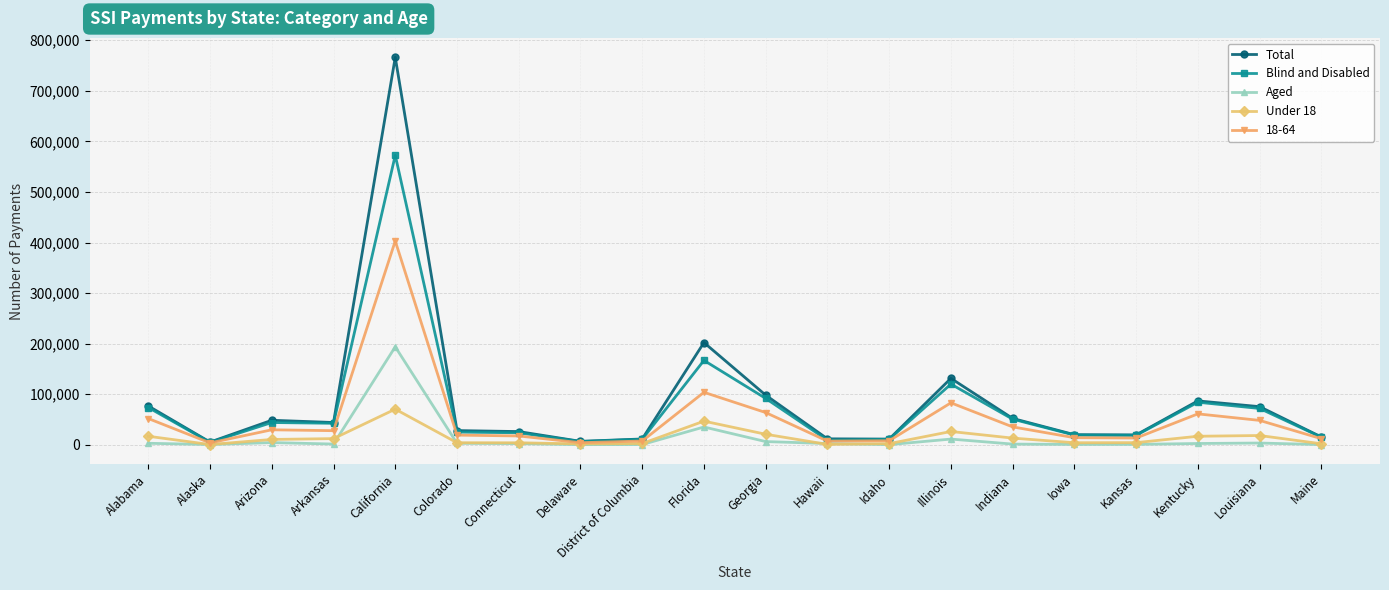

What position from the right is California?

16